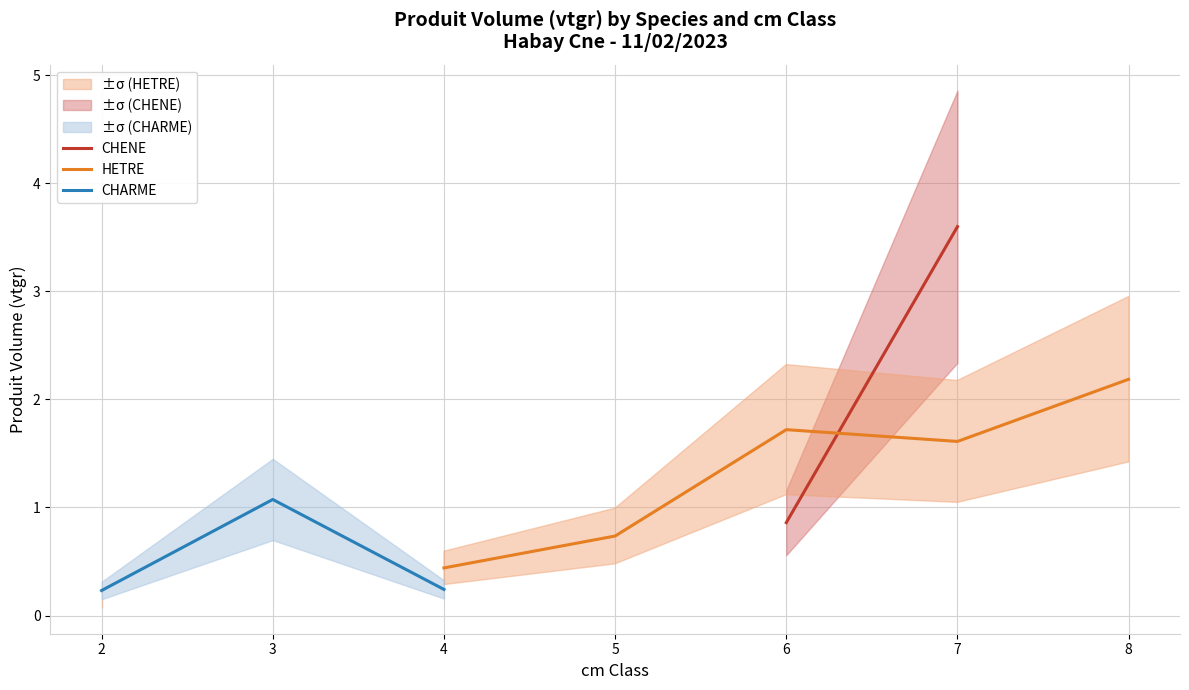

What is the difference between the CHARME values at 4 and 3?

0.8